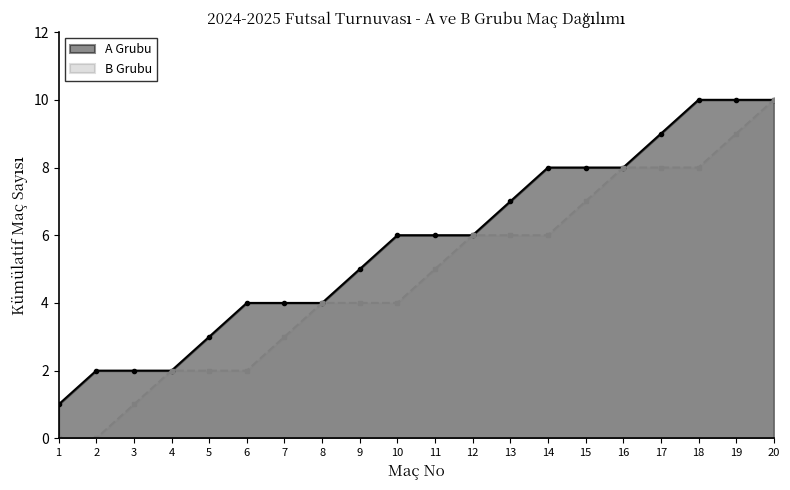

Is the value of A Grubu at 17 greater than the value of B Grubu at 1?

Yes